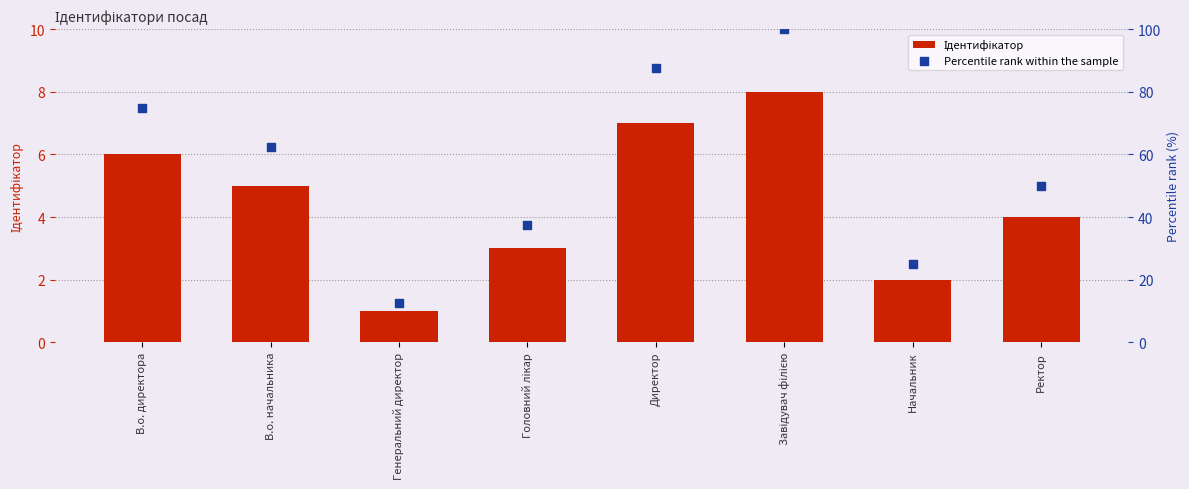

Which series has the widest spread of Y values?

Percentile rank within the sample